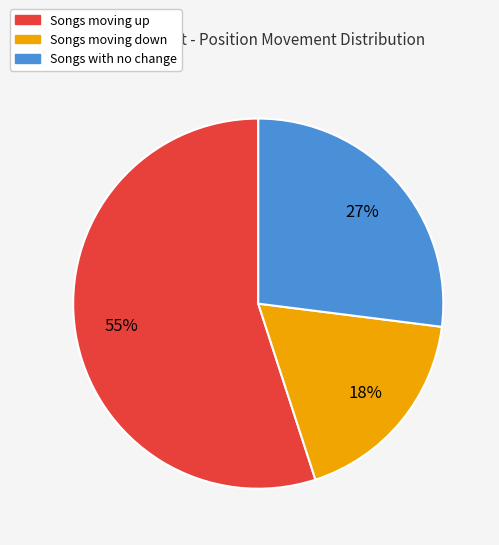

To the nearest percent, what is the average slice percentage?

33%